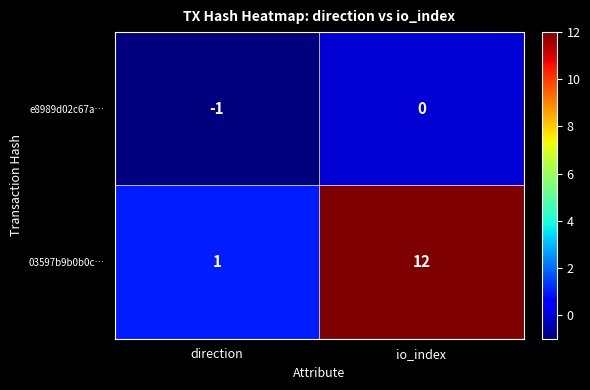

Which series changed the most between direction and io_index?

03597b9b0b0c…